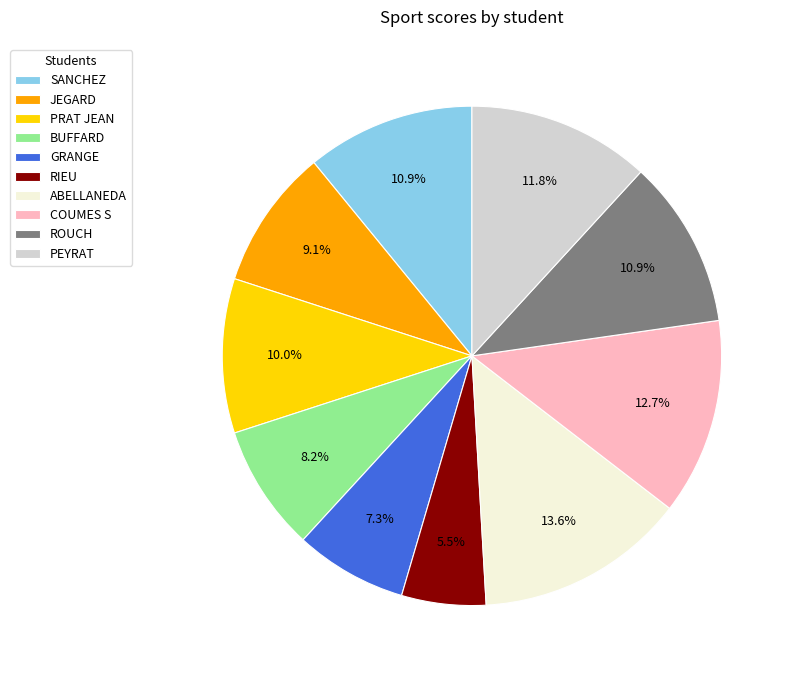

How many slices are in this pie chart?

10